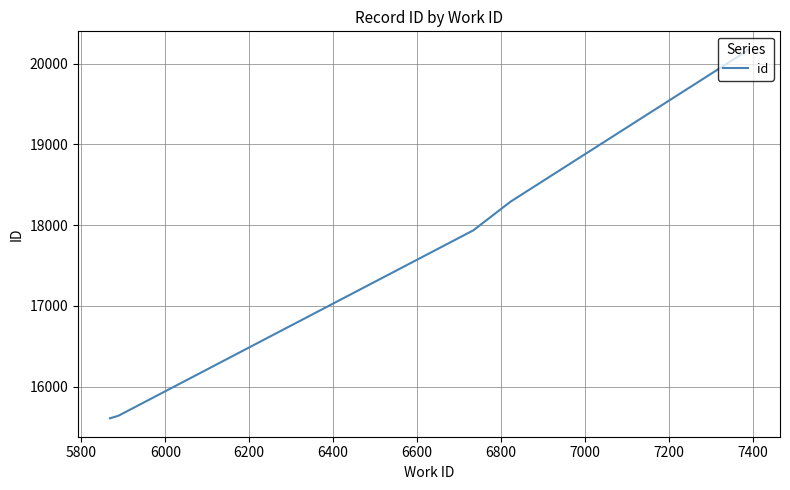

True or false: there are more than 2 points higher than both neighbors.

False